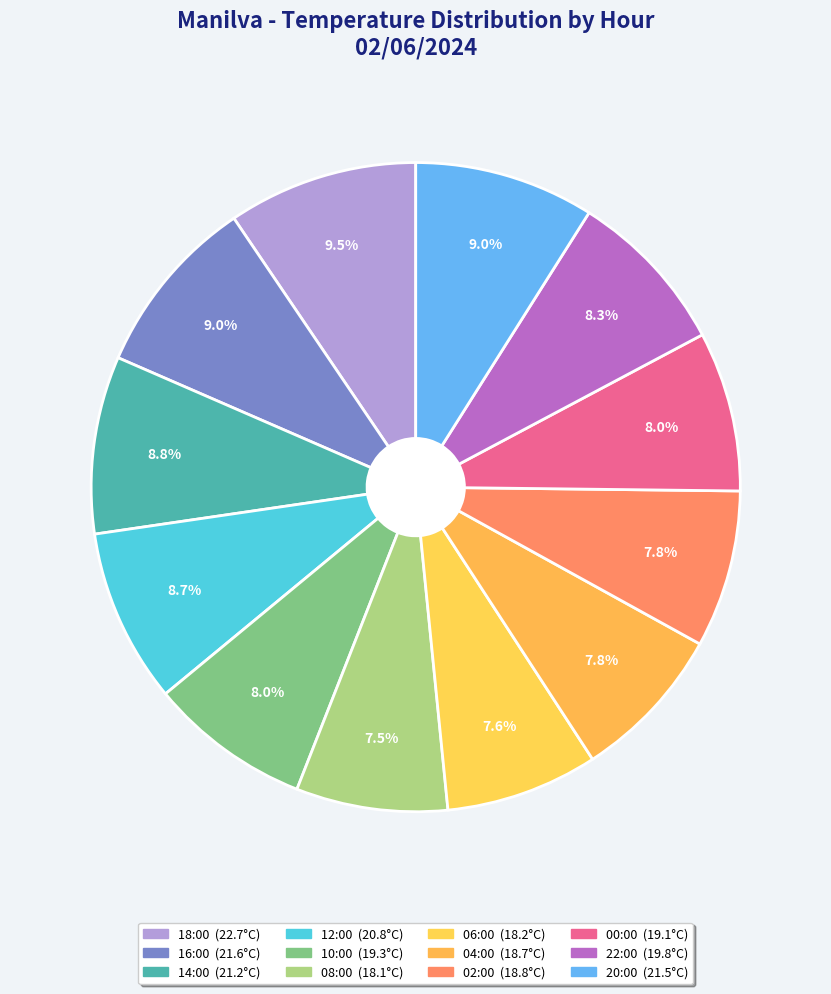

Which category has the biggest portion of the pie?

18:00